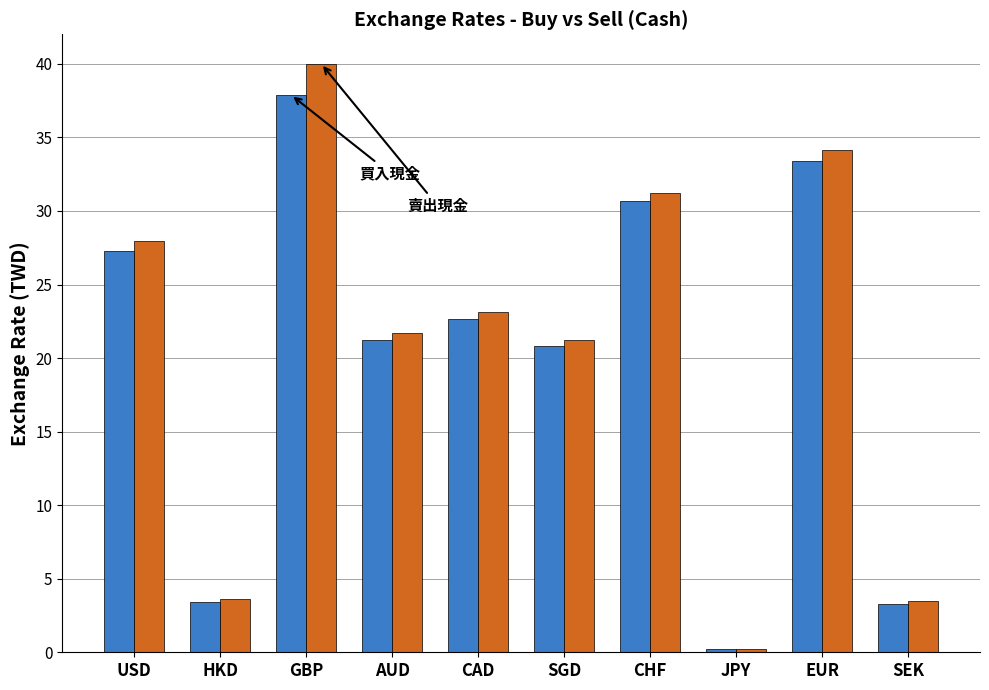

What is the label of the 10th bar from the left?

SEK